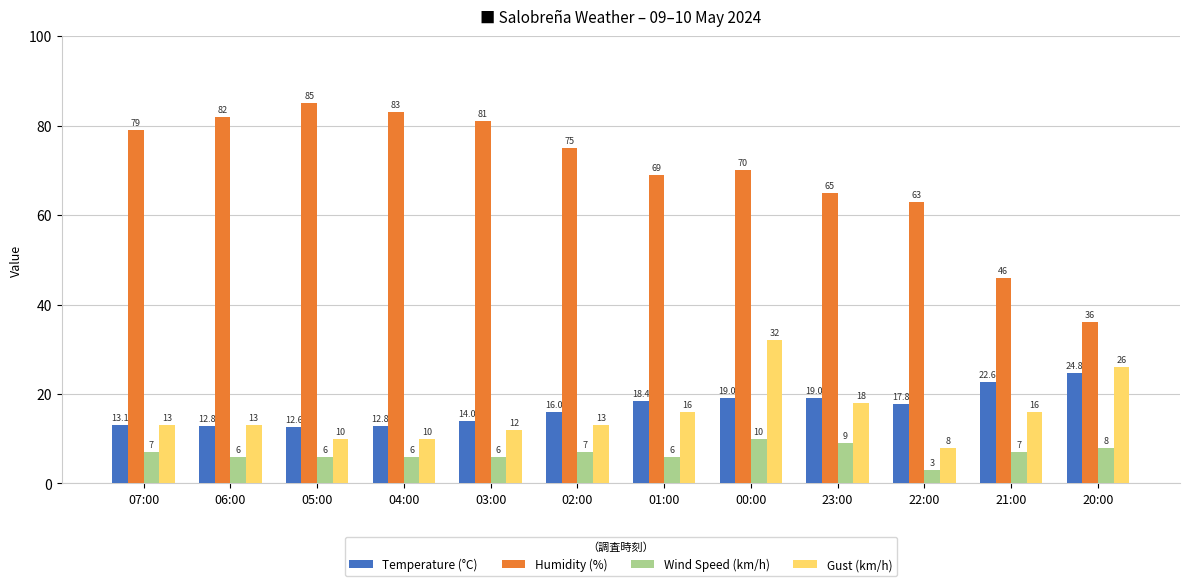

Read the Gust (km/h) value at 03:00.

12.0